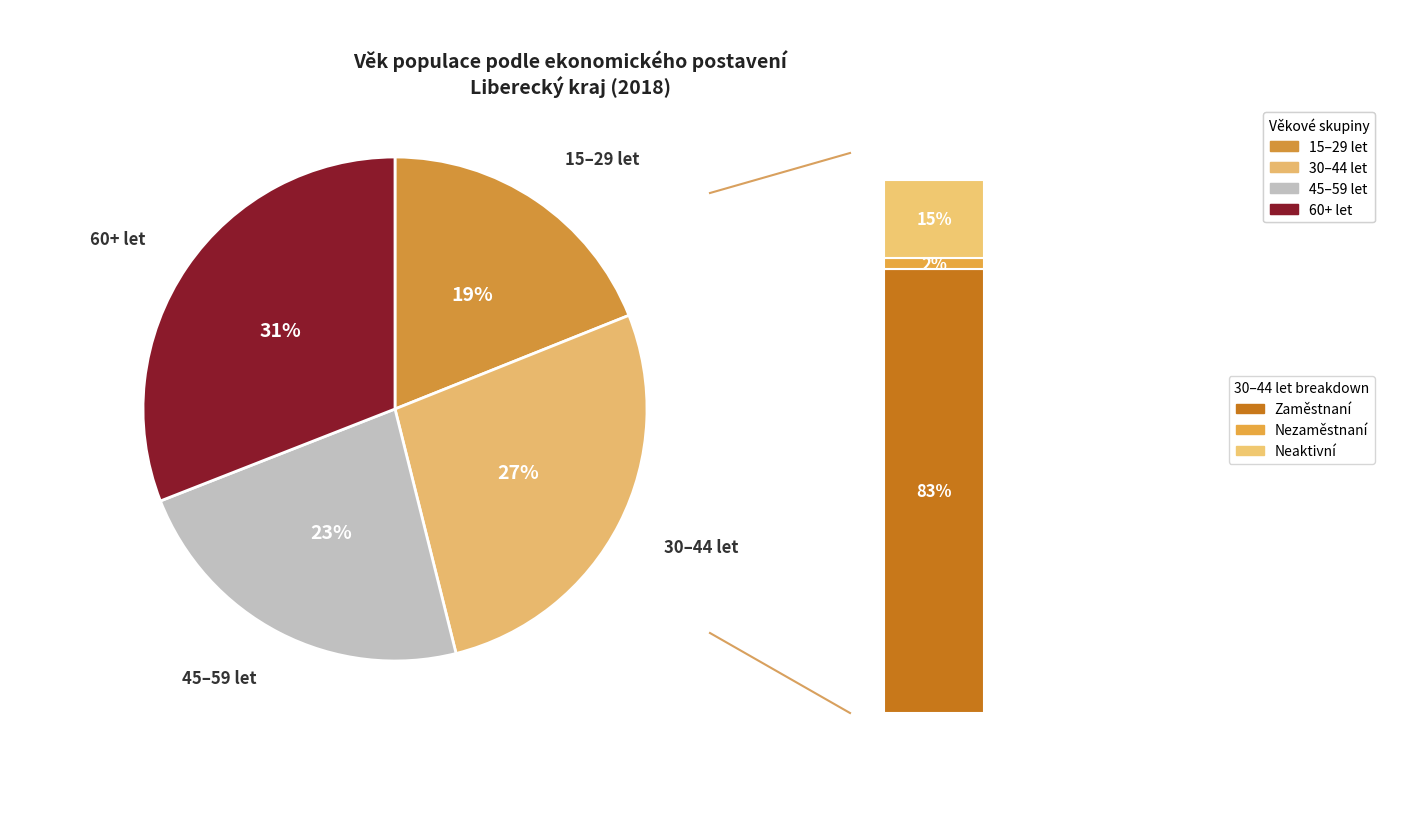

How many slices are in this pie chart?

4